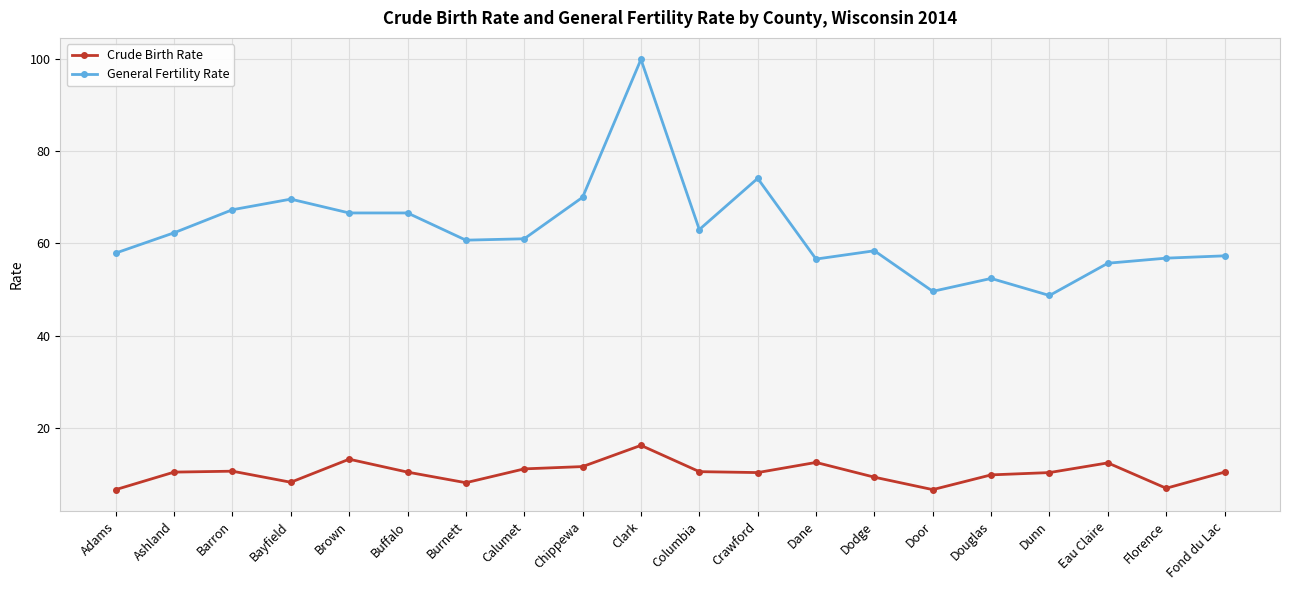

The value of Crude Birth Rate at Eau Claire is 17.7. True or false?

False